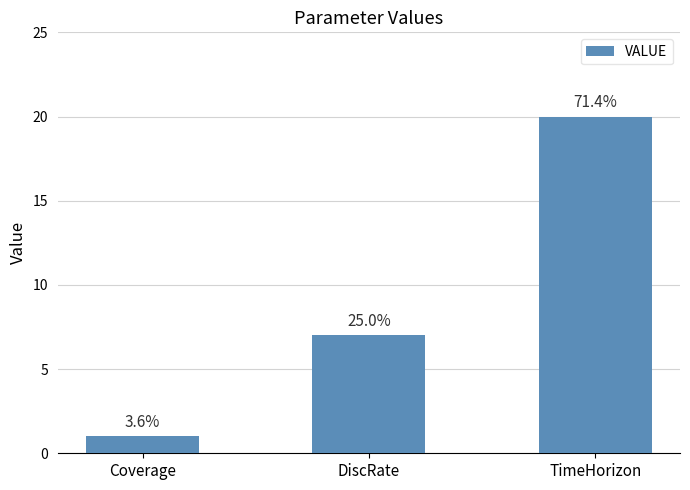

Reading left to right, what are all the values shown in this chart?

Coverage=1	DiscRate=7	TimeHorizon=20